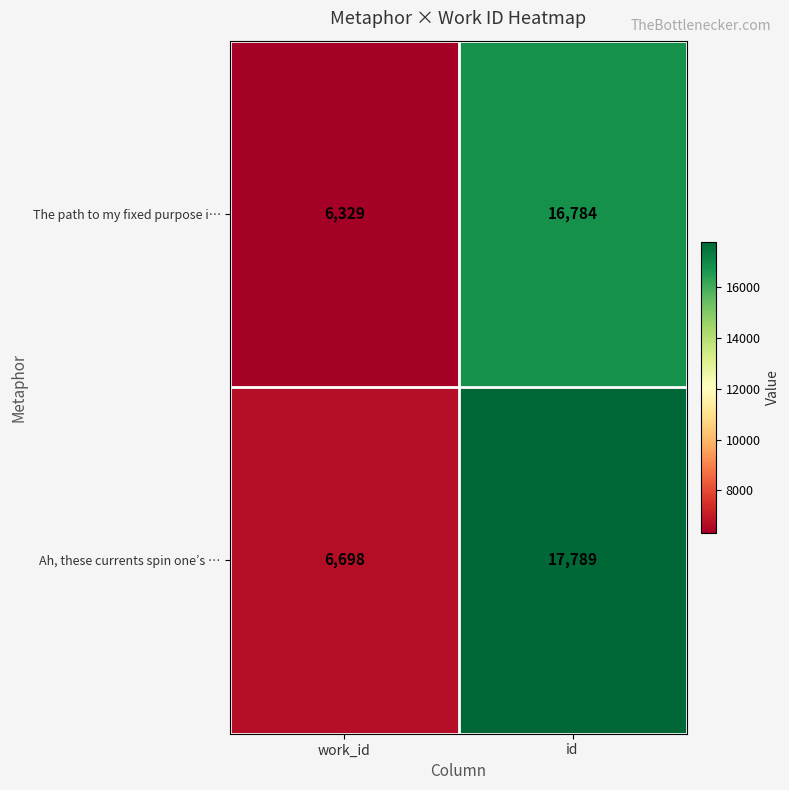

What is the difference between the Ah, these currents spin one’s … values at id and work_id?

11091